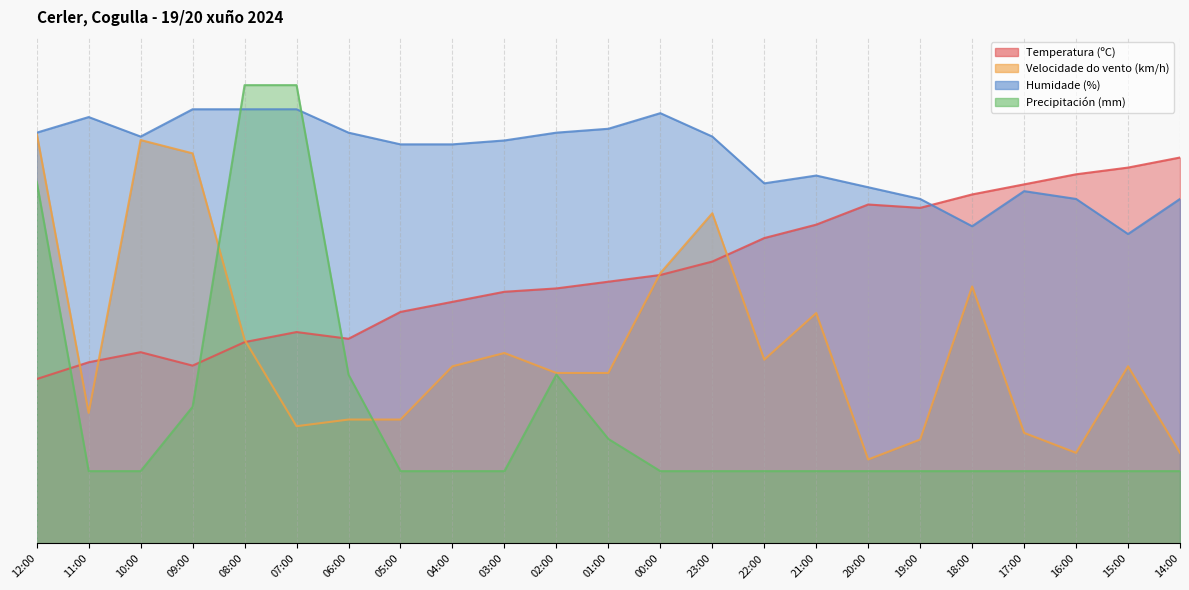

What is the difference between the highest and lowest values at 16:00?

61.5